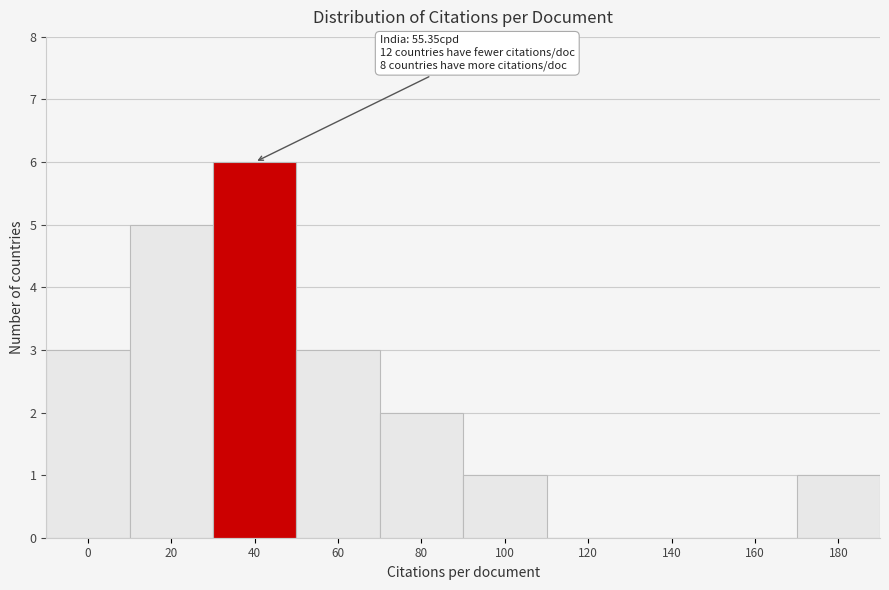

Reading right to left, what are all the values shown in this chart?

180=1	160=0	140=0	120=0	100=1	80=2	60=3	40=6	20=5	0=3